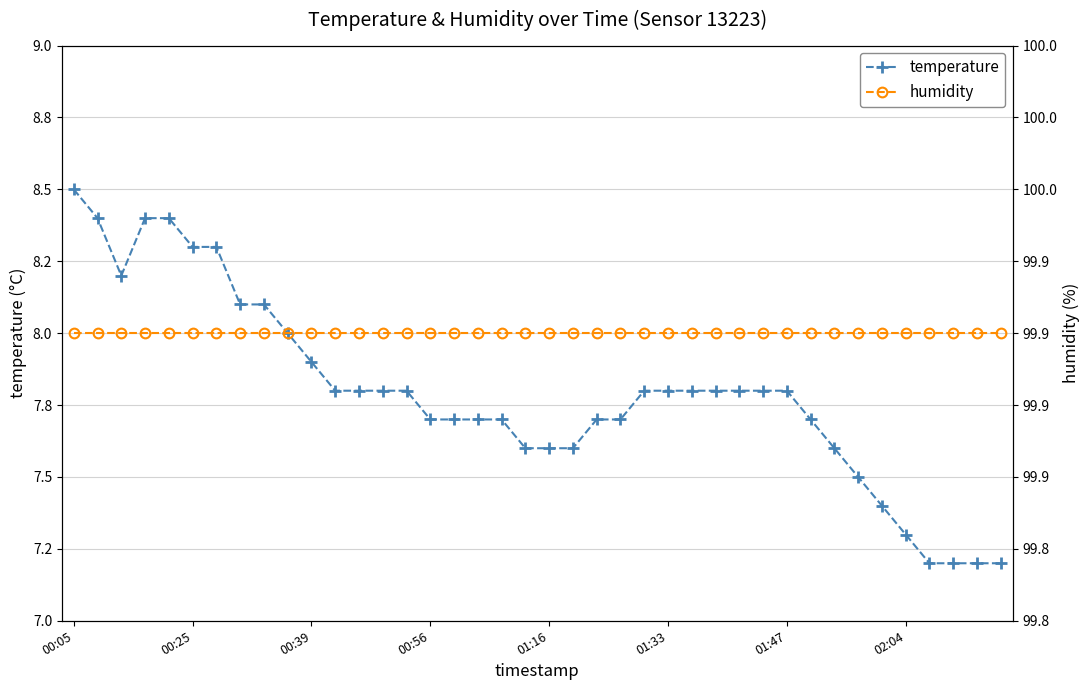

What are all the series names shown in the legend?

temperature, humidity